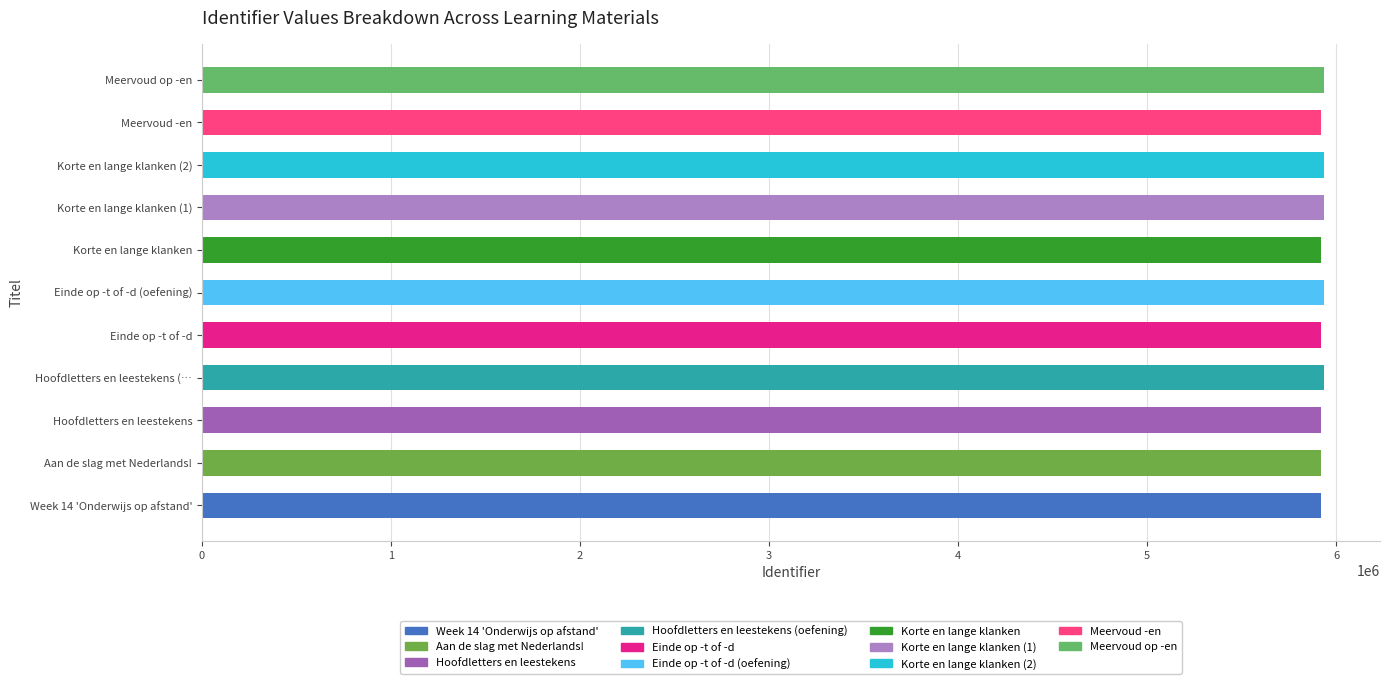

Is it true that the value at Hoofdletters en leestekens (… is 3263073?

False